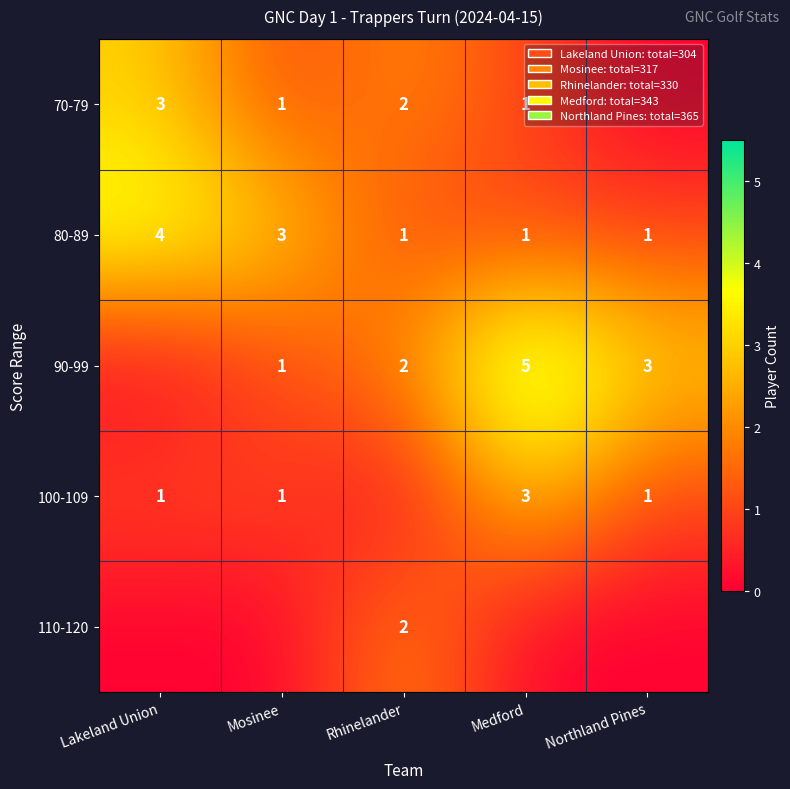

Is it true that 100-109 equals 0 at Lakeland Union?

False